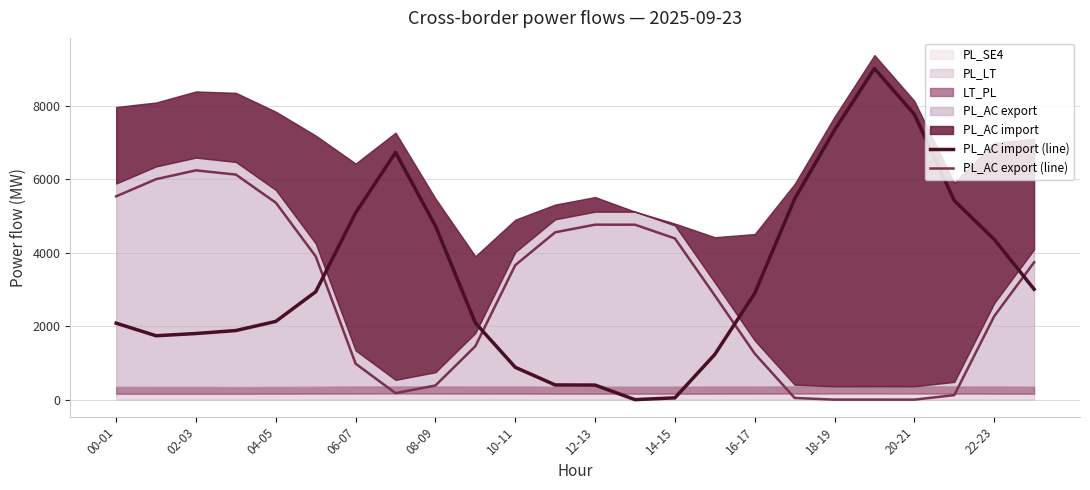

What is the average value of the PL_AC export (line) series?

2859